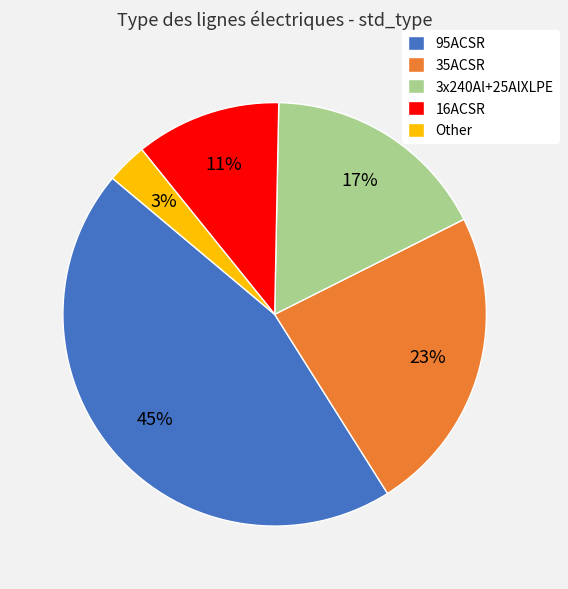

Combined, do 35ACSR and 3x240Al+25AlXLPE account for over 50%?

No